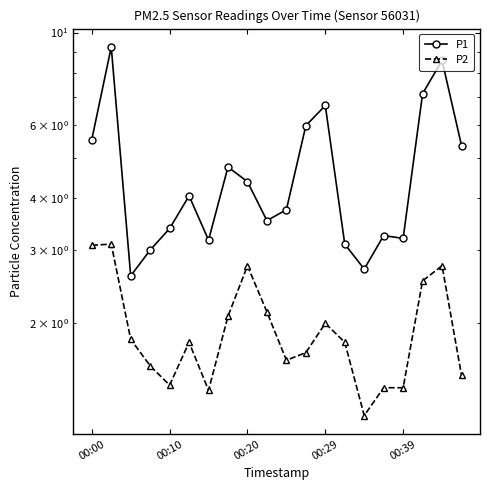

Does the chart display data point markers on the line(s)?

Yes